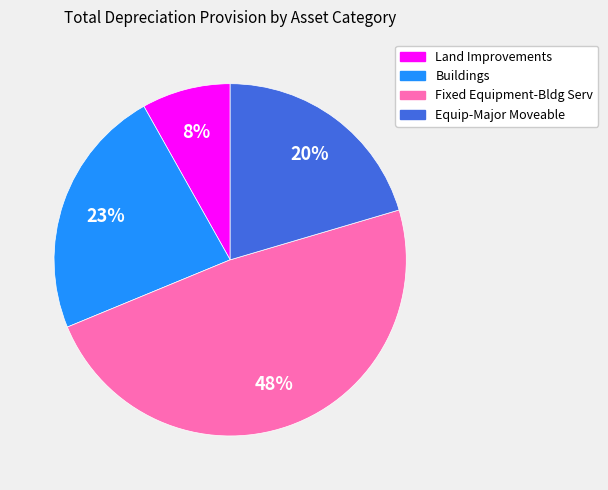

What is the smallest slice in the pie chart?

Land Improvements